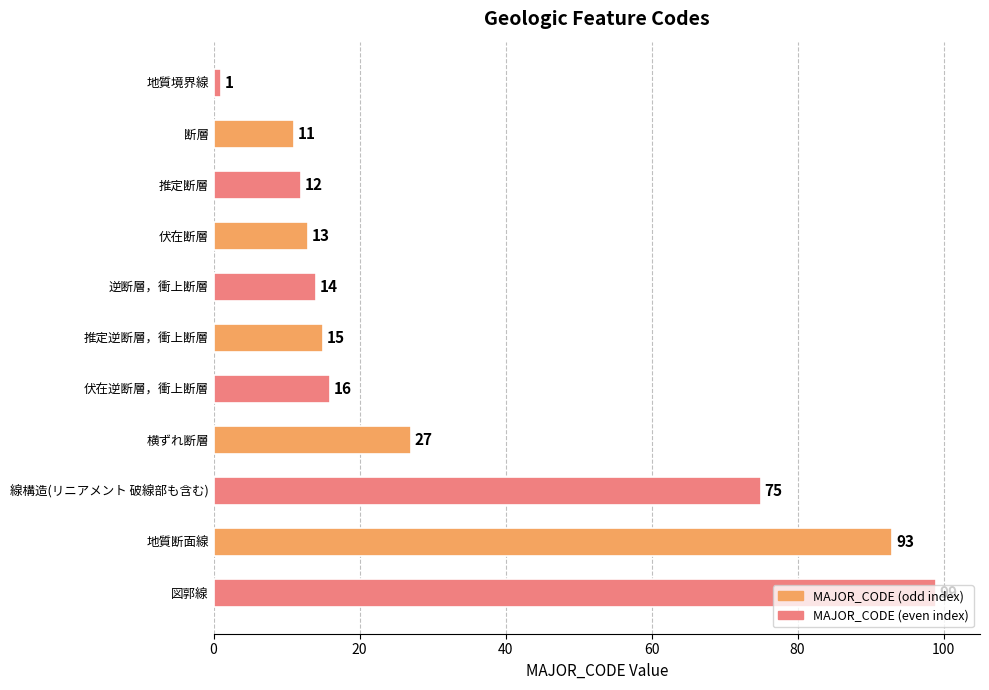

Rank the categories by value from lowest to highest.

地質境界線, 断層, 推定断層, 伏在断層, 逆断層，衝上断層, 推定逆断層，衝上断層, 伏在逆断層，衝上断層, 横ずれ断層, 線構造(リニアメント 破線部も含む), 地質断面線, 図郭線